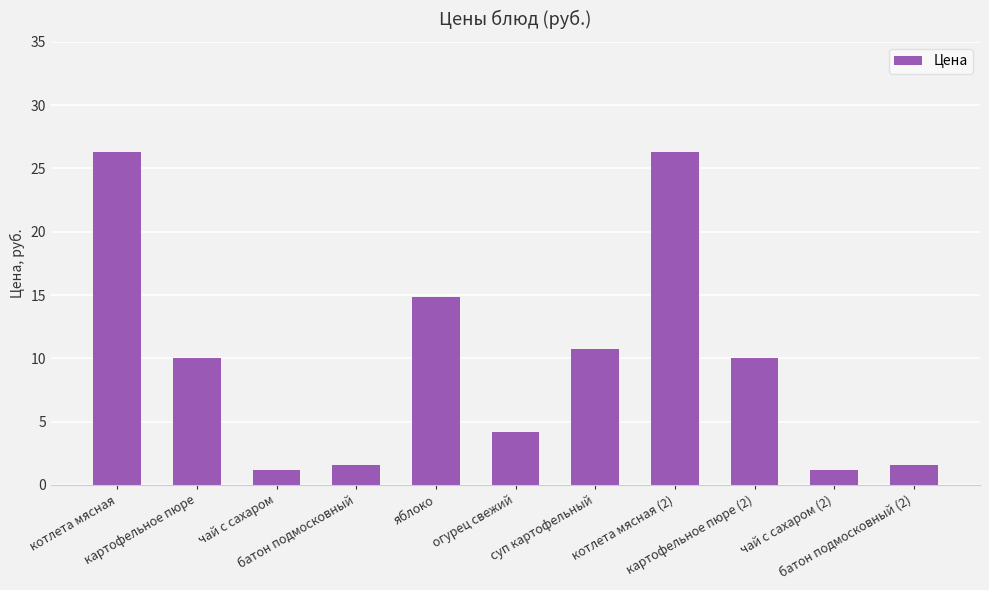

What is the difference between the values at чай с сахаром (2) and котлета мясная?

25.1